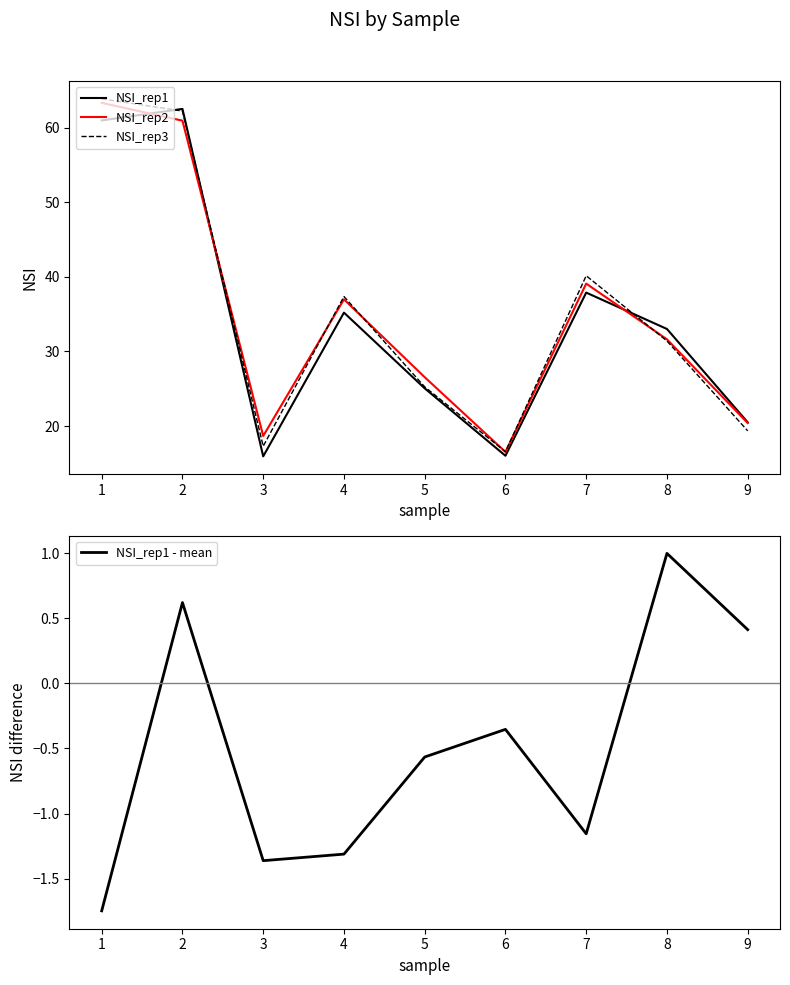

What are all the series names shown in the legend?

NSI_rep1, NSI_rep2, NSI_rep3, NSI_rep1 - mean